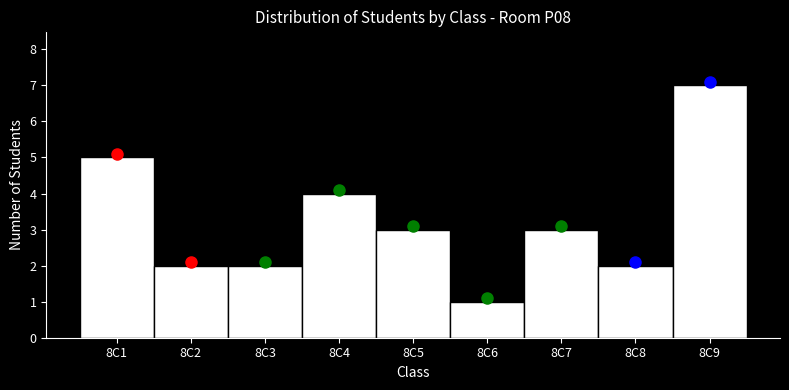

Reading left to right, what are all the values shown in this chart?

8C1=5	8C2=2	8C3=2	8C4=4	8C5=3	8C6=1	8C7=3	8C8=2	8C9=7